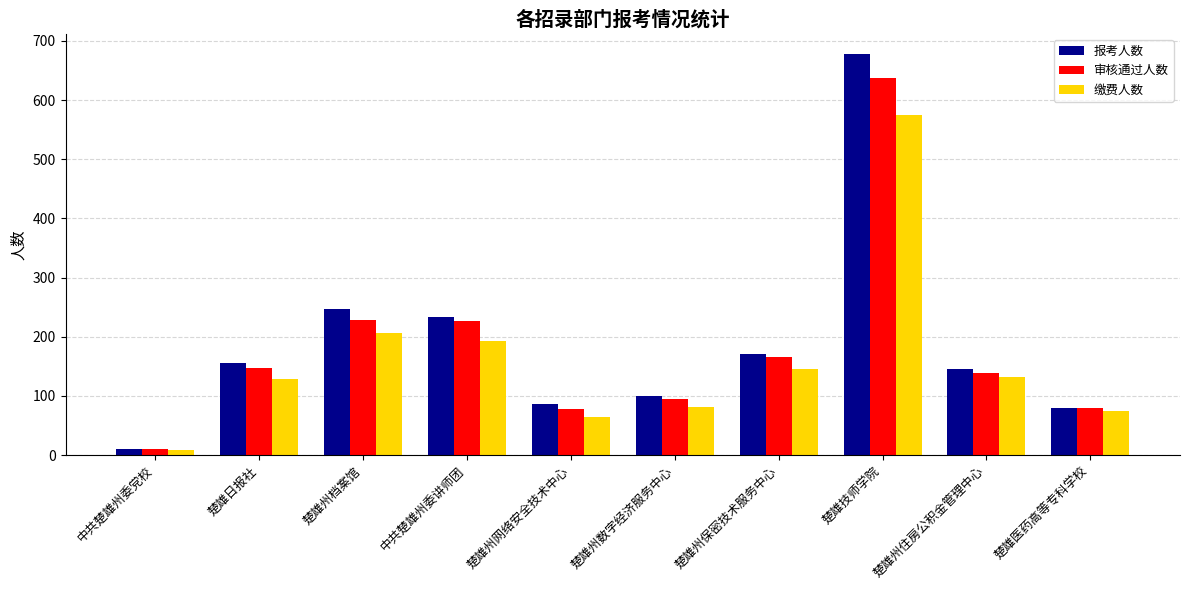

At which category does the chart reach its peak across all series?

楚雄技师学院